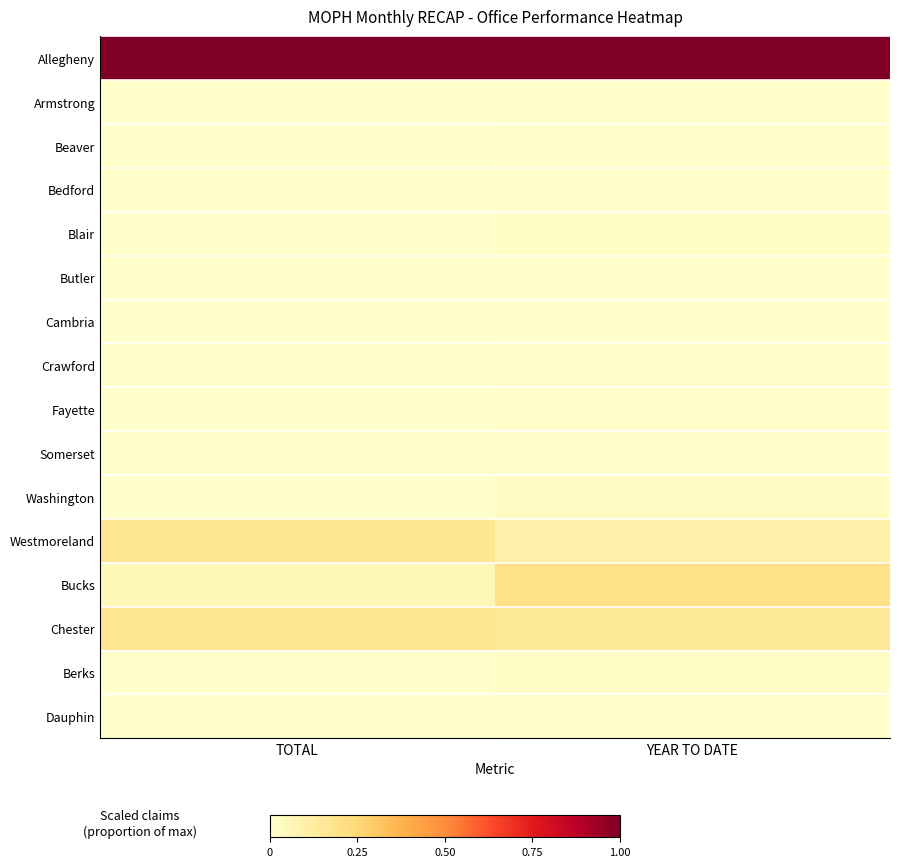

Which label corresponds to the smallest value in the chart?

TOTAL